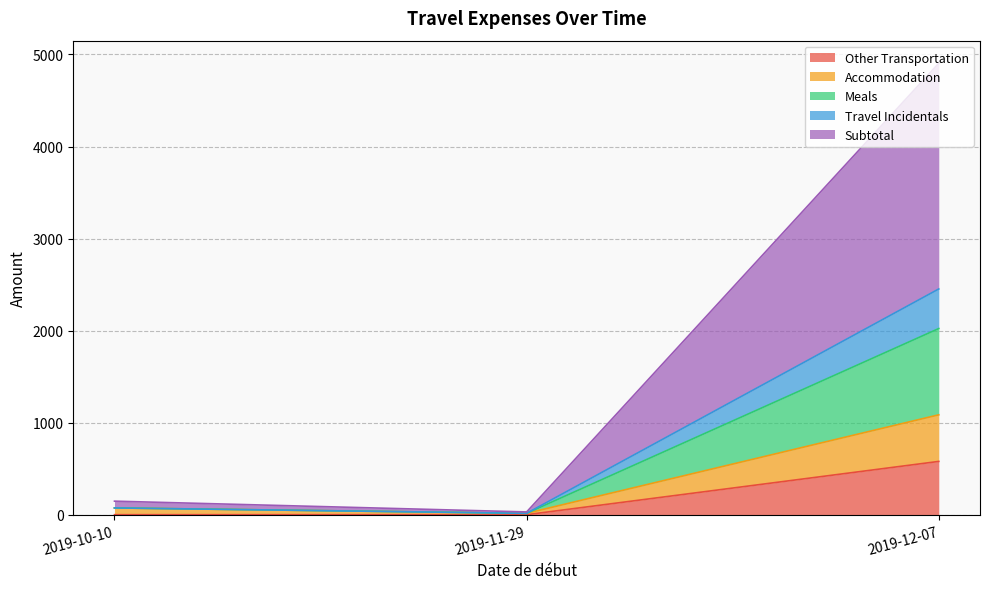

How many values in the Accommodation series are below 73?

1